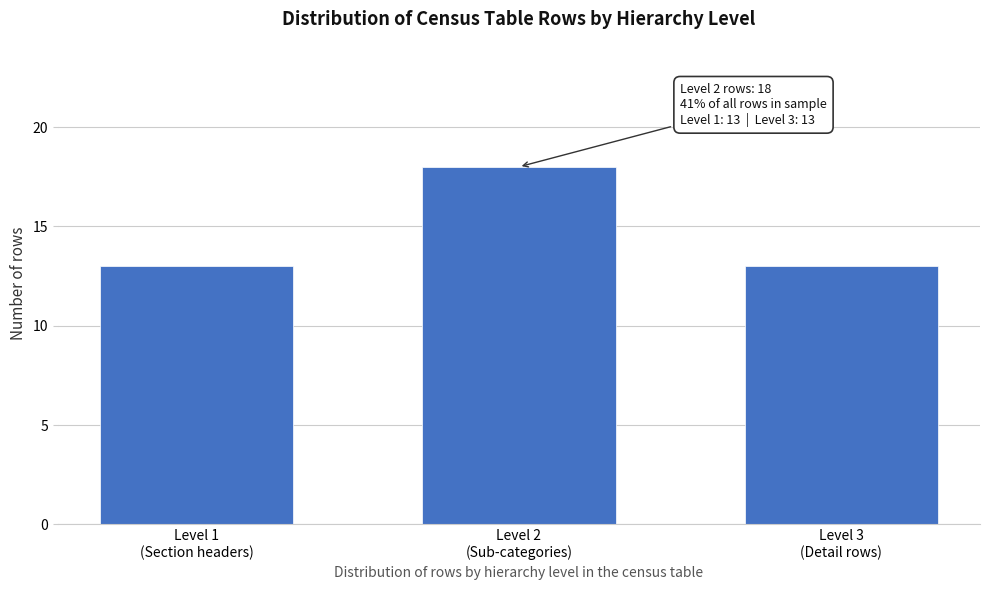

Reading left to right, what are all the values shown in this chart?

13	18	13